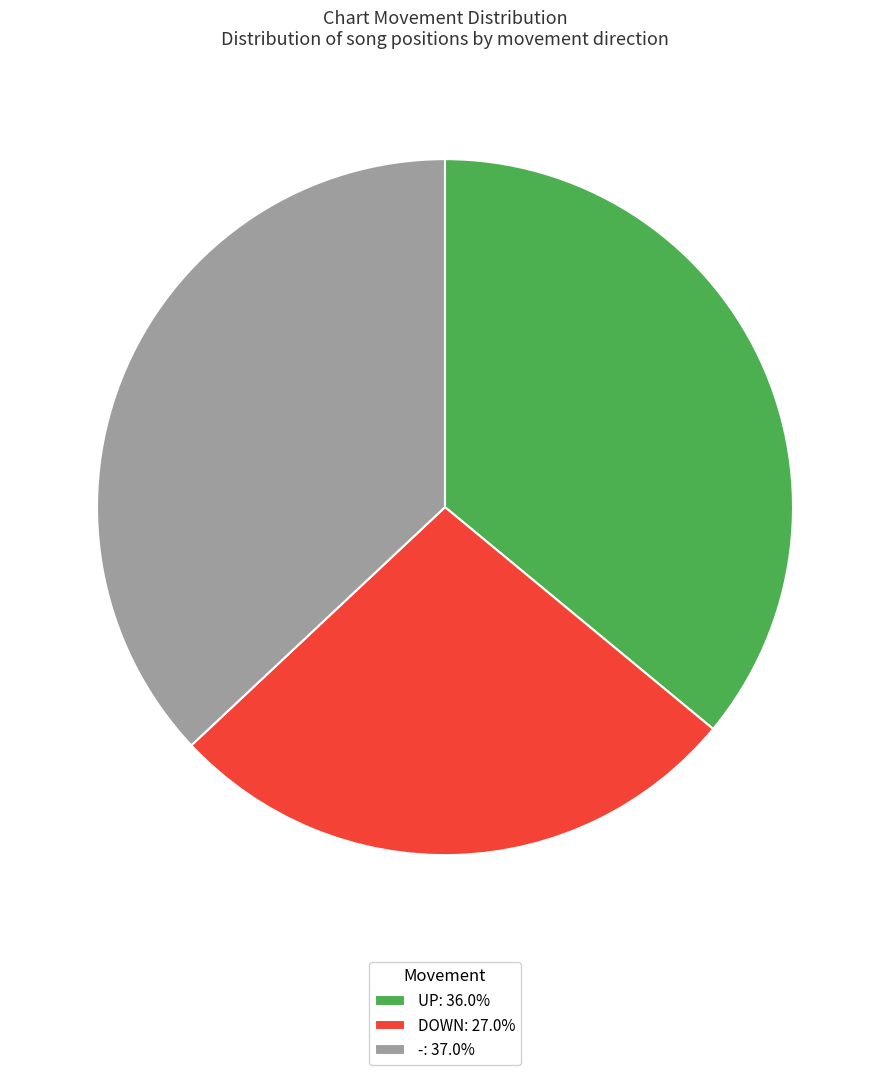

Do DOWN: 27.0% and UP: 36.0% together represent more than half of the pie?

Yes